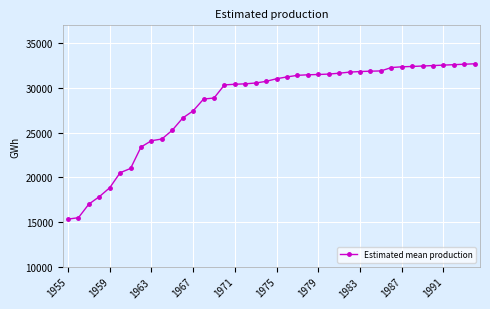

What is the value of the 23rd point from the left?

31408